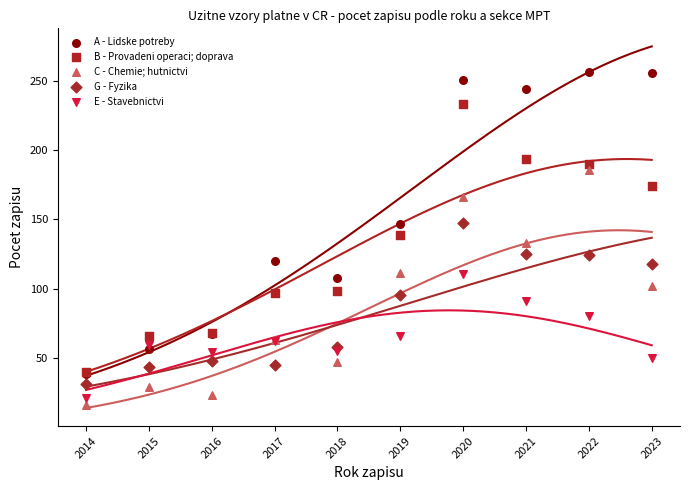

What are all the series names shown in the legend?

A - Lidske potreby, B - Provadeni operaci; doprava, C - Chemie; hutnictvi, G - Fyzika, E - Stavebnictvi